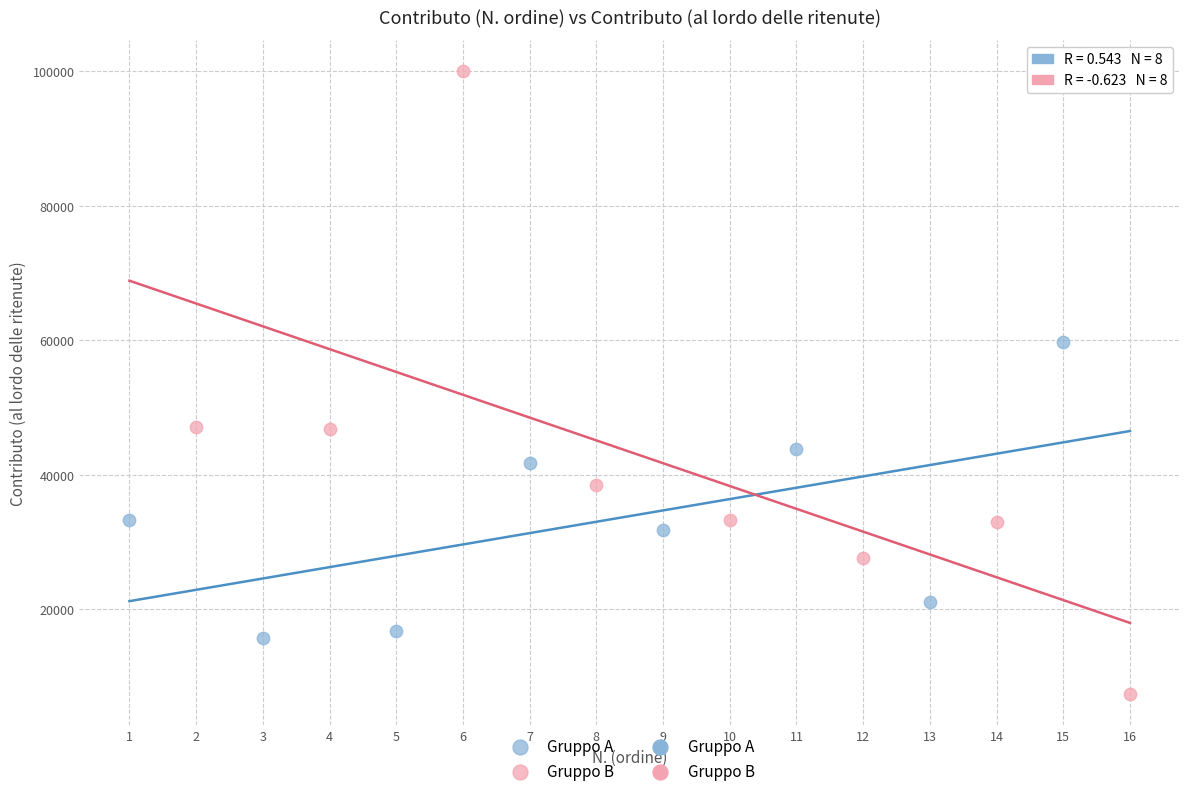

Which series contains the highest Y value?

Gruppo B